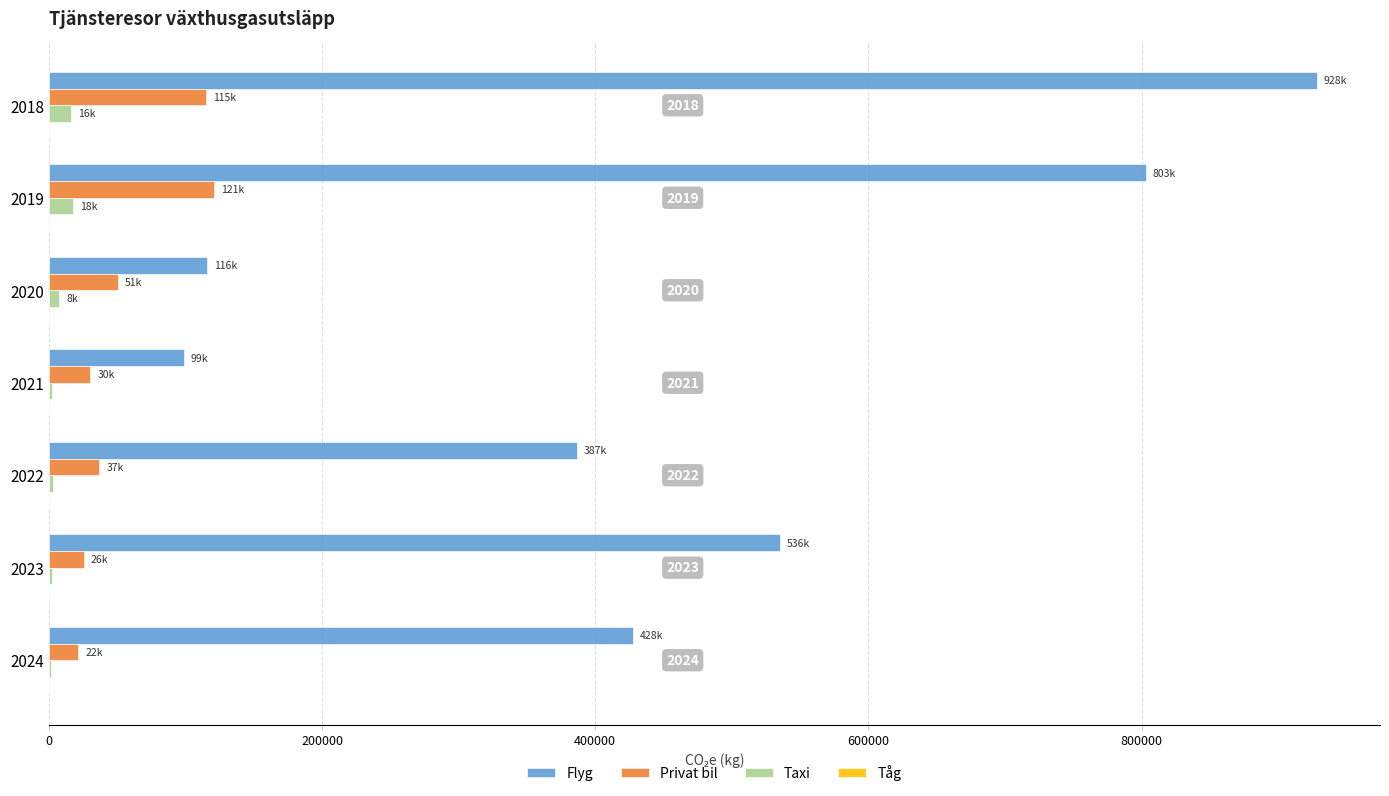

Between 2018 and 2020, which series saw the biggest shift?

Flyg